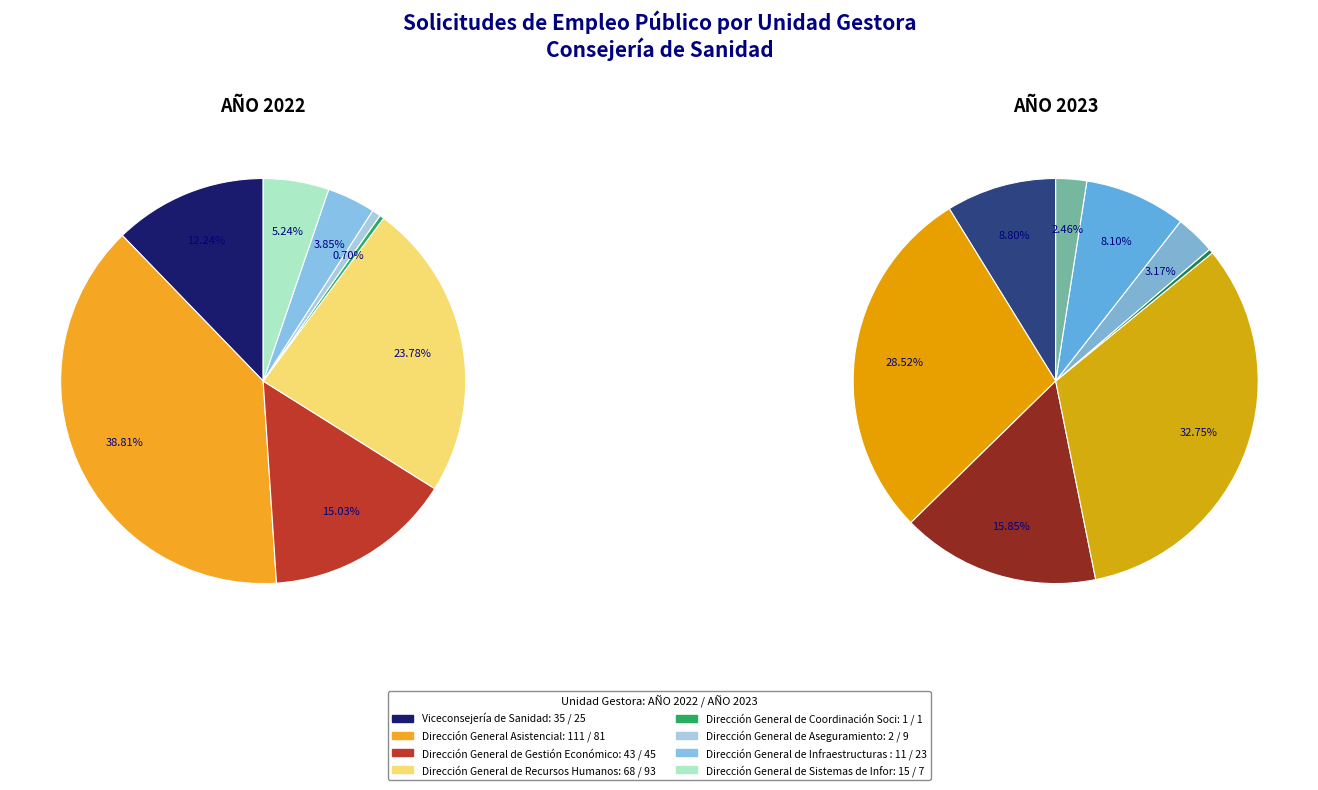

Rank the series at 3 from highest to lowest value.

values_2023, values_2022